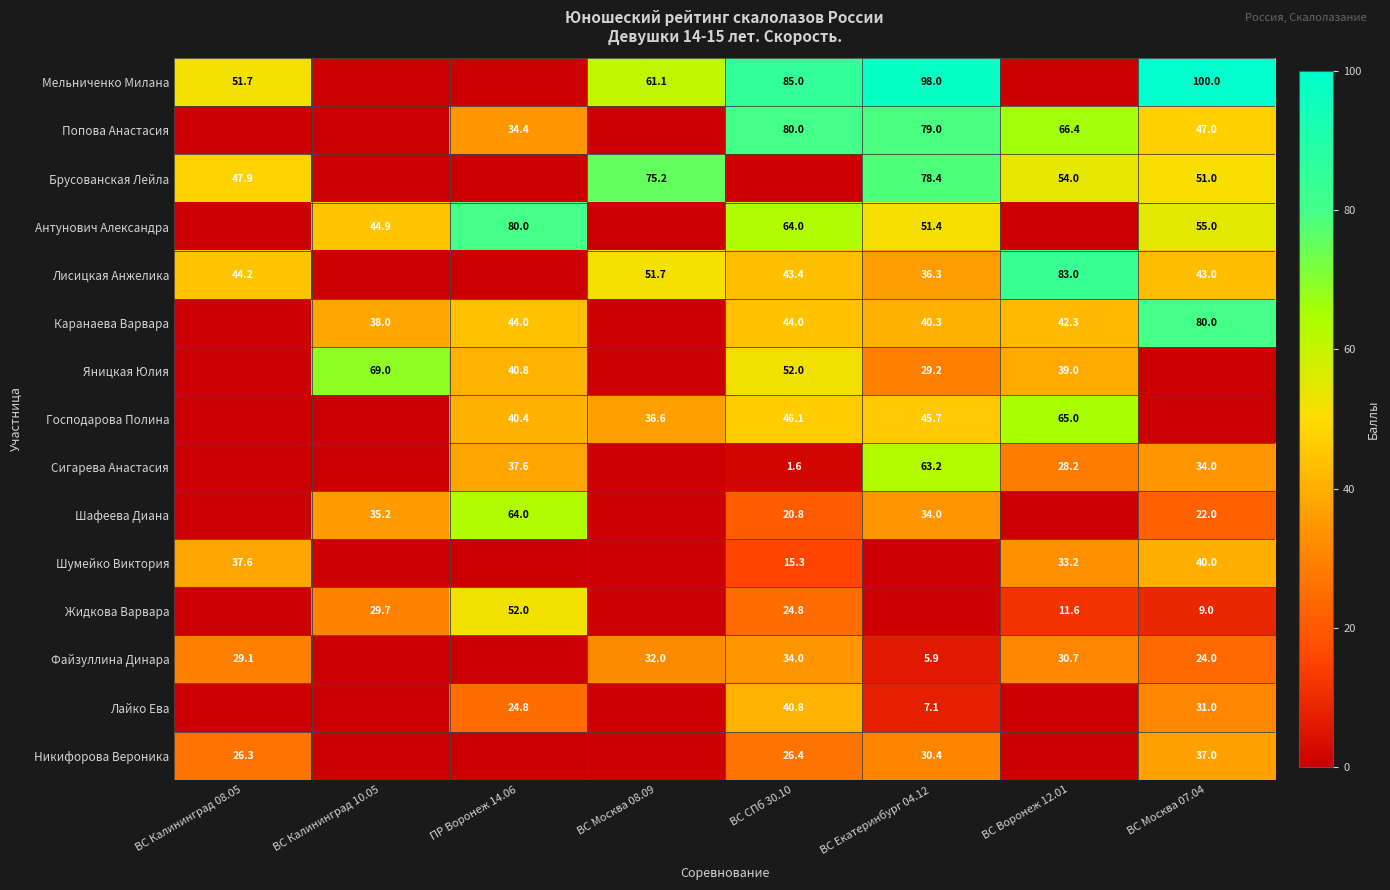

Is it true that Мельниченко Милана equals 100.0 at ВС Москва 07.04?

True